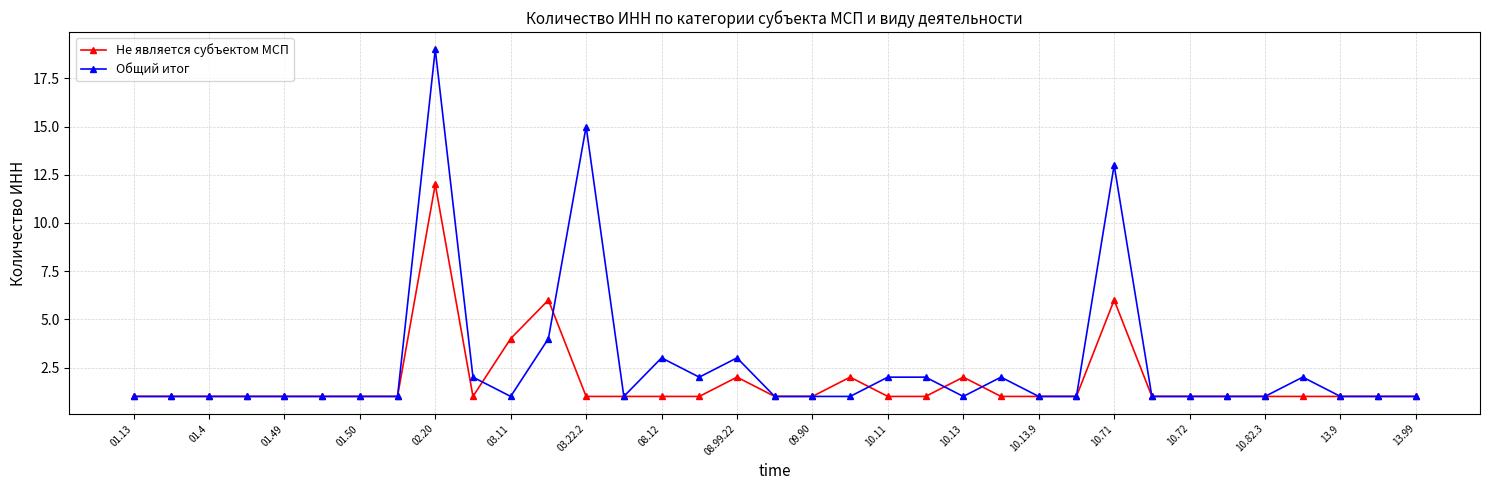

Rank the series by their average value, from highest to lowest.

Общий итог, Не является субъектом МСП